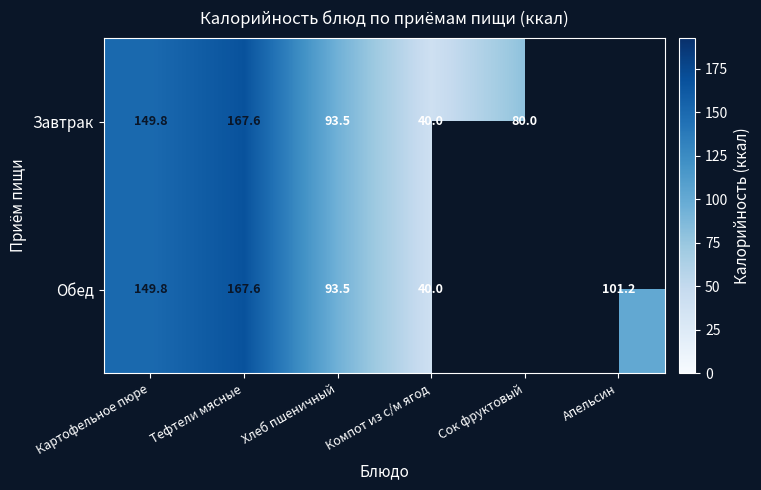

List the series in order of their peak value, highest first.

Завтрак, Обед